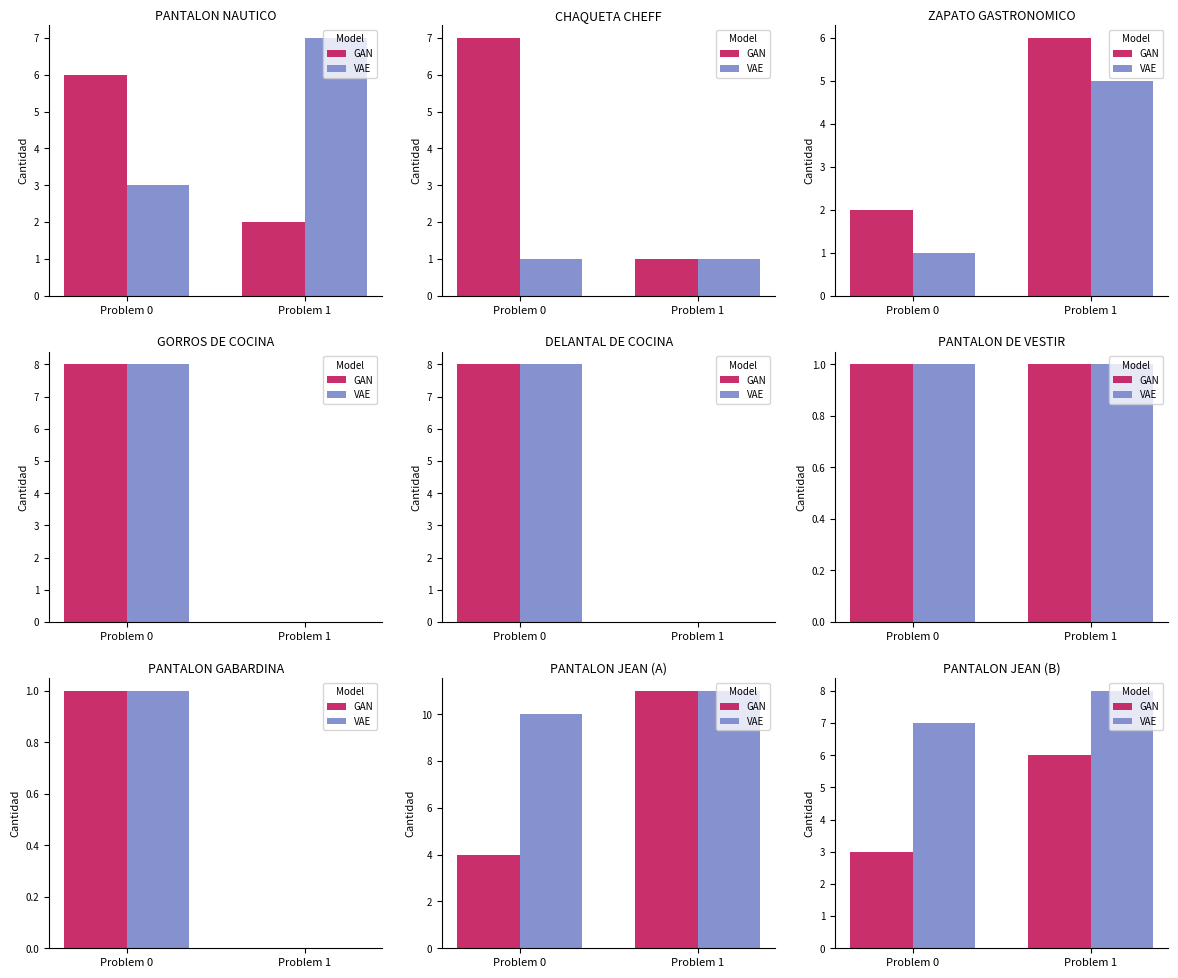

List the series in order of their overall mean, lowest first.

GAN, VAE